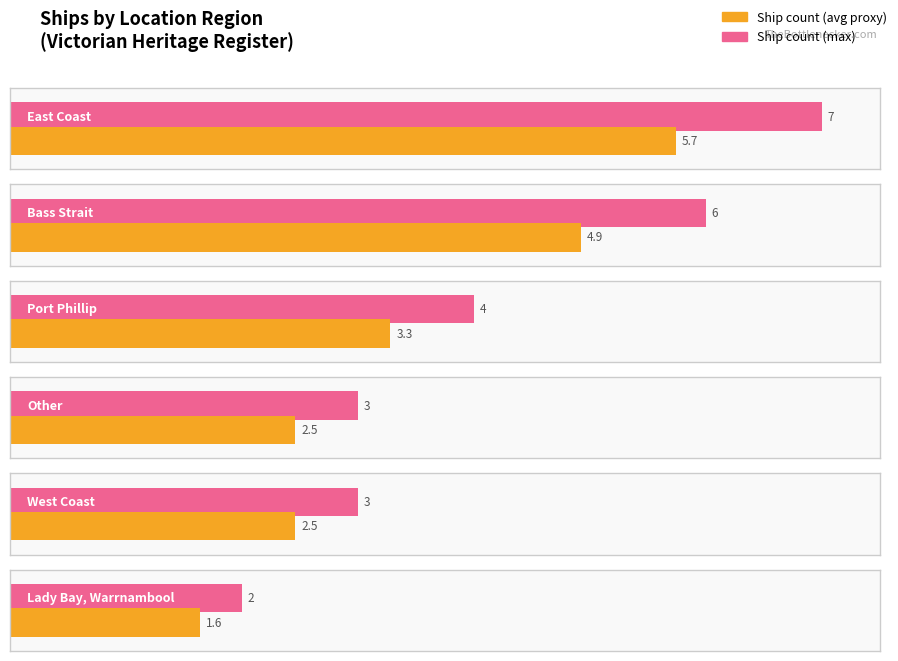

Does the chart contain stacked bars?

No